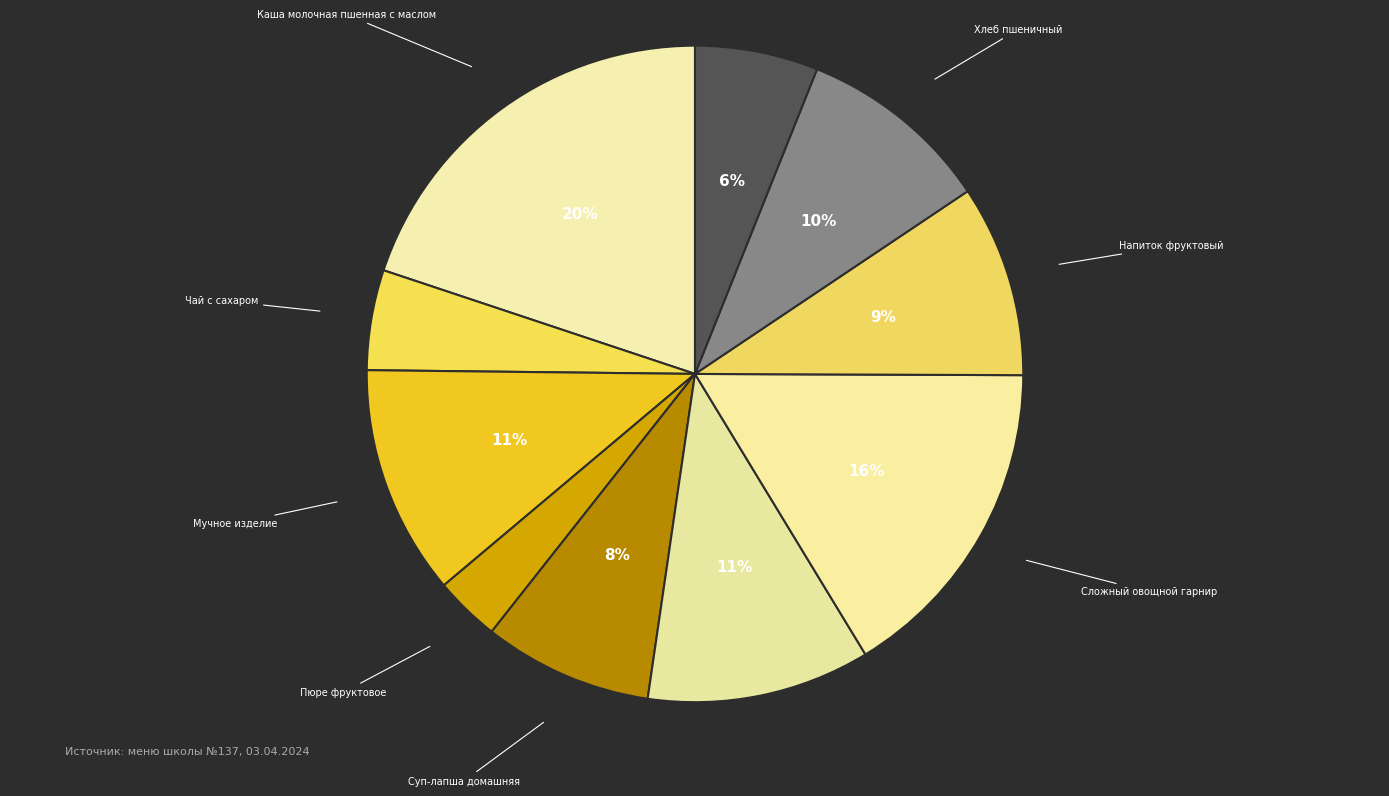

Which slice is the largest?

Каша молочная пшенная с маслом